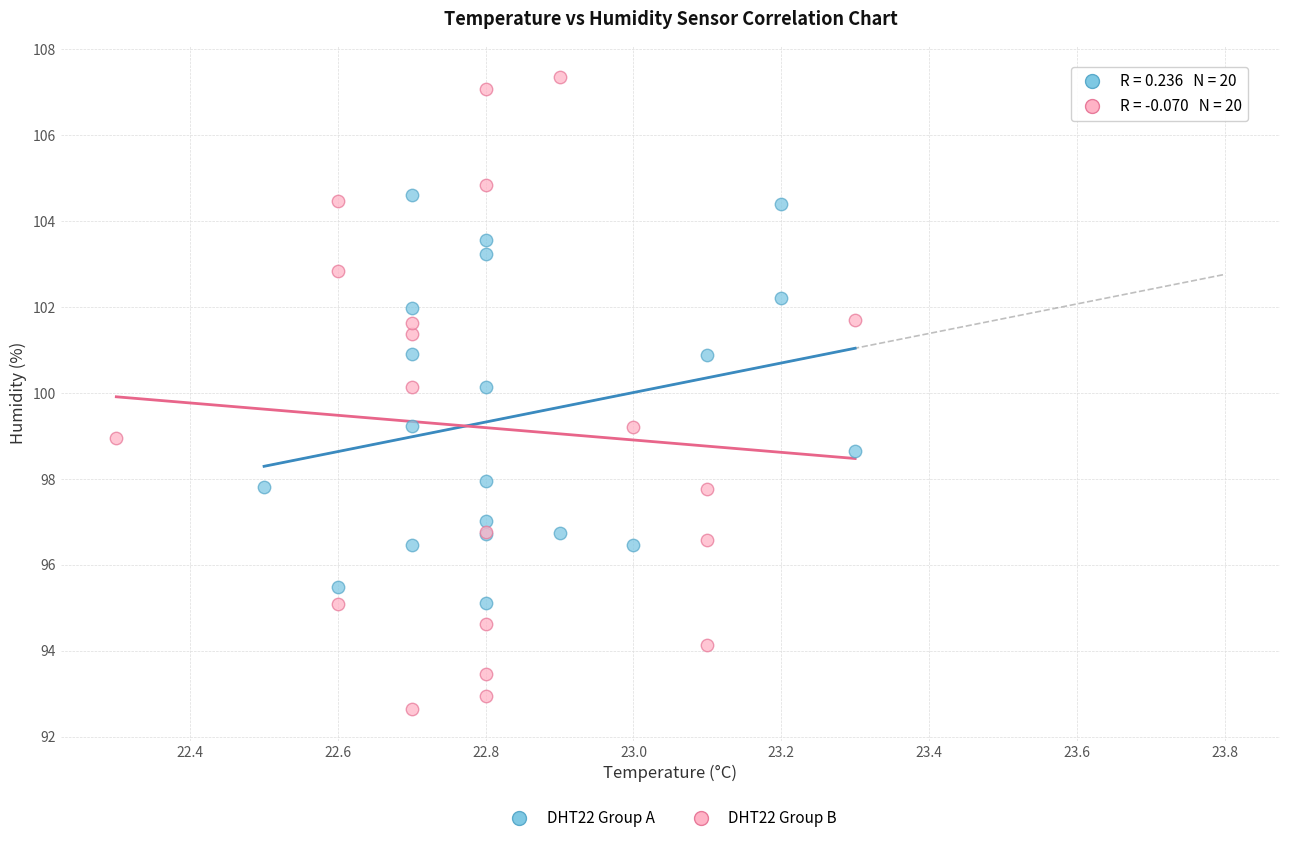

Which series reaches the maximum Y coordinate?

DHT22 Group B